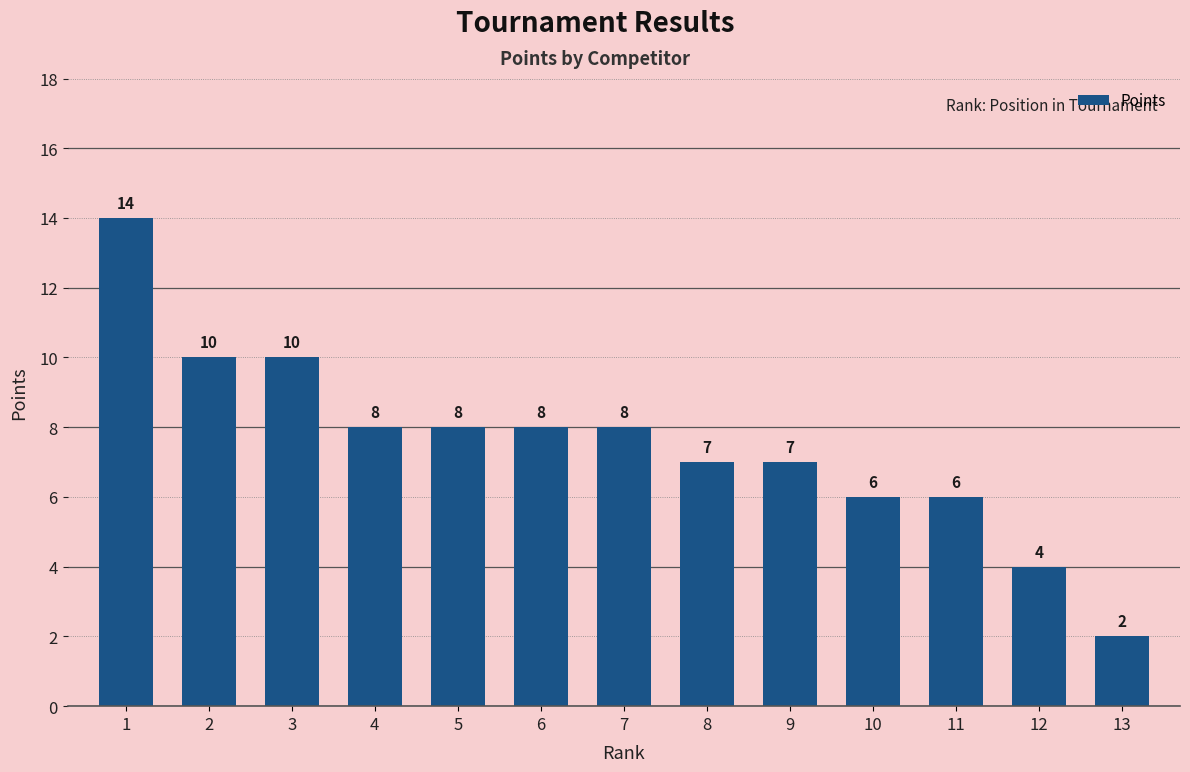

What is the value of the 5th bar from the left?

8